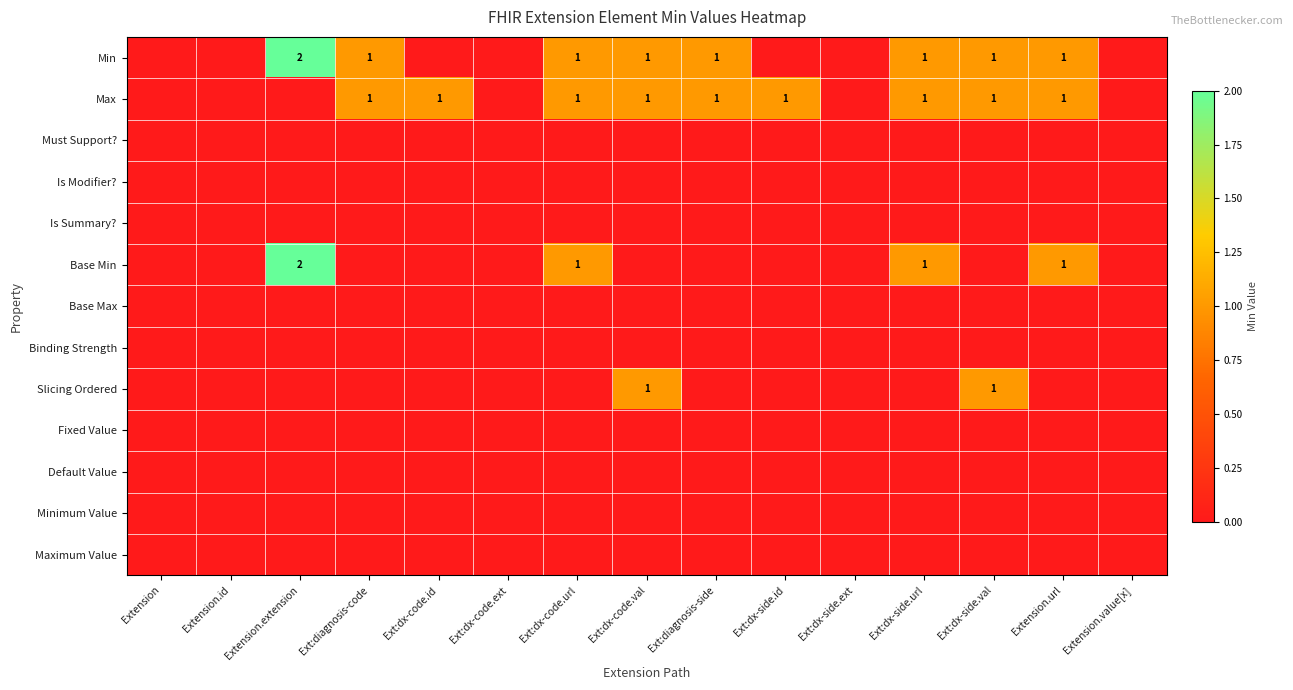

List the labels in order of Fixed Value value, largest first.

Extension, Extension.id, Extension.extension, Ext:diagnosis-code, Ext:dx-code.id, Ext:dx-code.ext, Ext:dx-code.url, Ext:dx-code.val, Ext:diagnosis-side, Ext:dx-side.id, Ext:dx-side.ext, Ext:dx-side.url, Ext:dx-side.val, Extension.url, Extension.value[x]